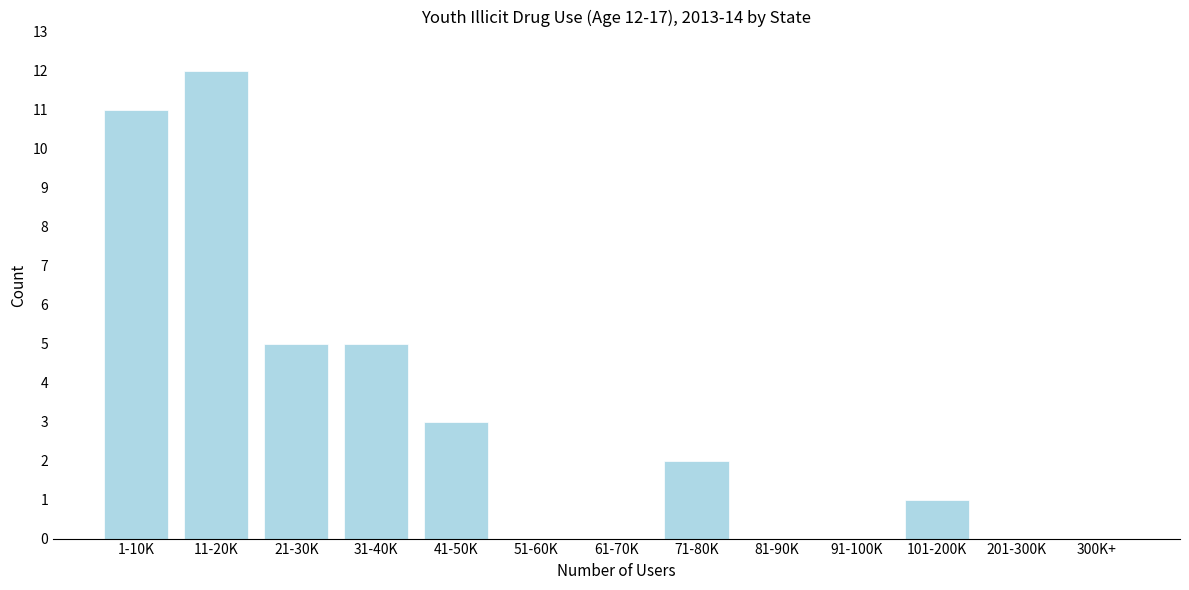

Reading left to right, extract all data points from this chart.

1-10K=11	11-20K=12	21-30K=5	31-40K=5	41-50K=3	51-60K=0	61-70K=0	71-80K=2	81-90K=0	91-100K=0	101-200K=1	201-300K=0	300K+=0